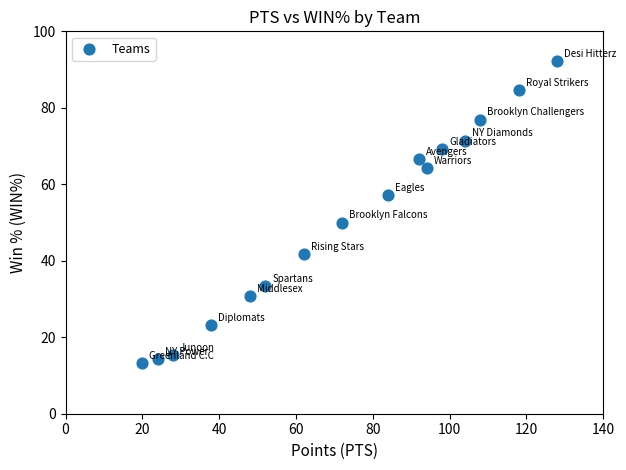

What is the range of X values (max minus min)?

108.0